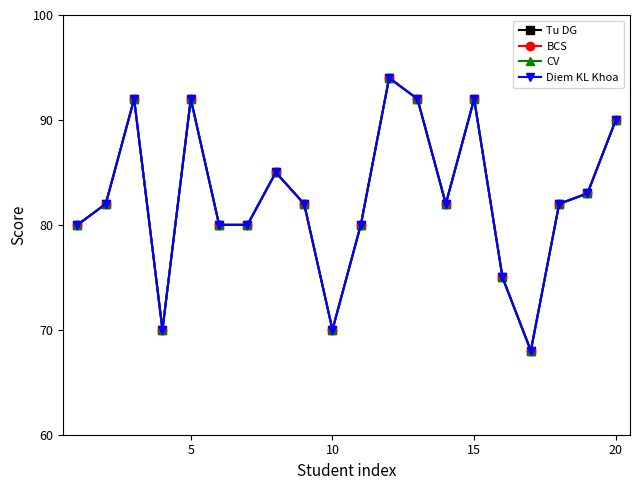

What is the average value of the BCS series?

83